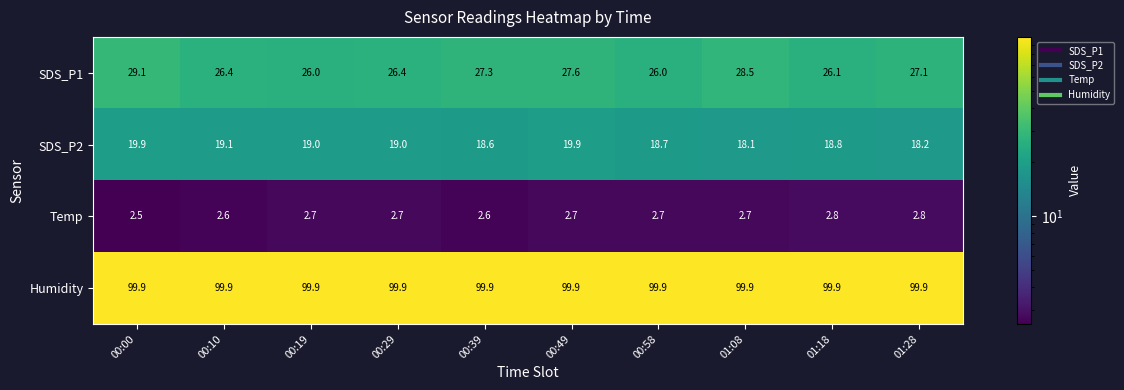

Where is Temp nearest to the value 2?

00:00